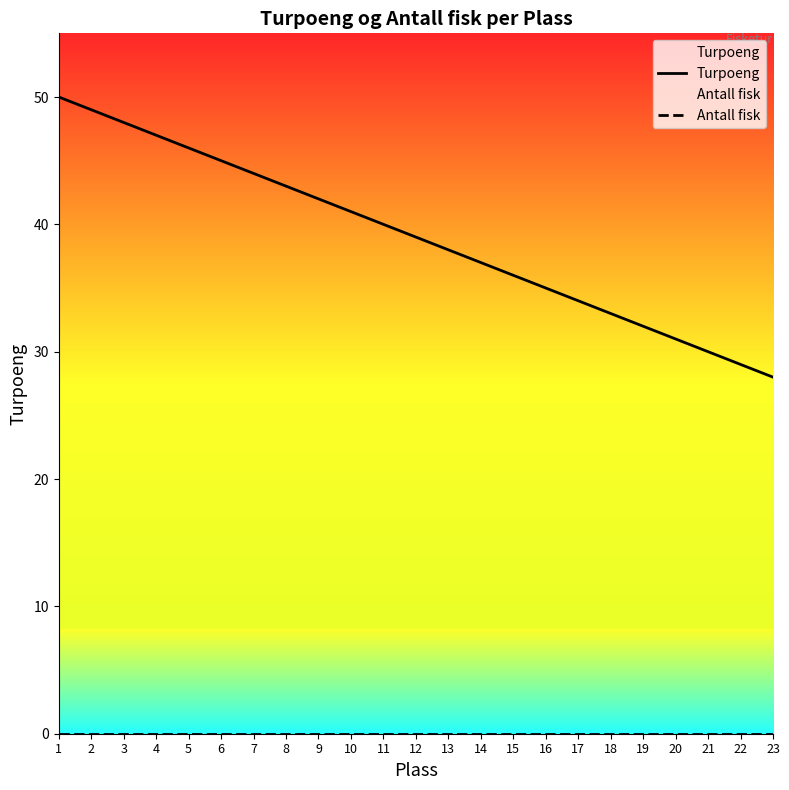

Which series has the widest spread of values?

Turpoeng